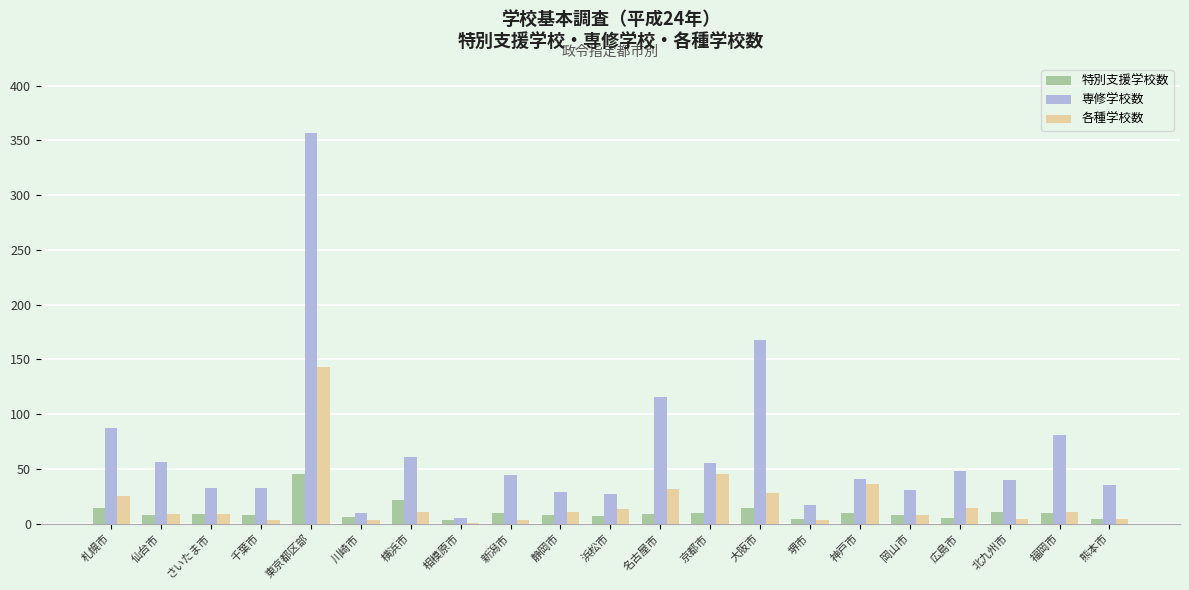

Which series changed the most between 東京都区部 and 新潟市?

専修学校数